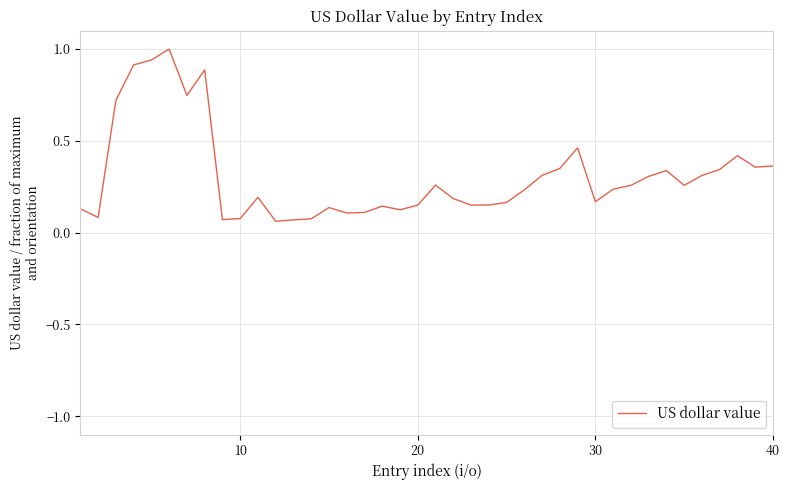

Does the chart have visible grid lines?

Yes